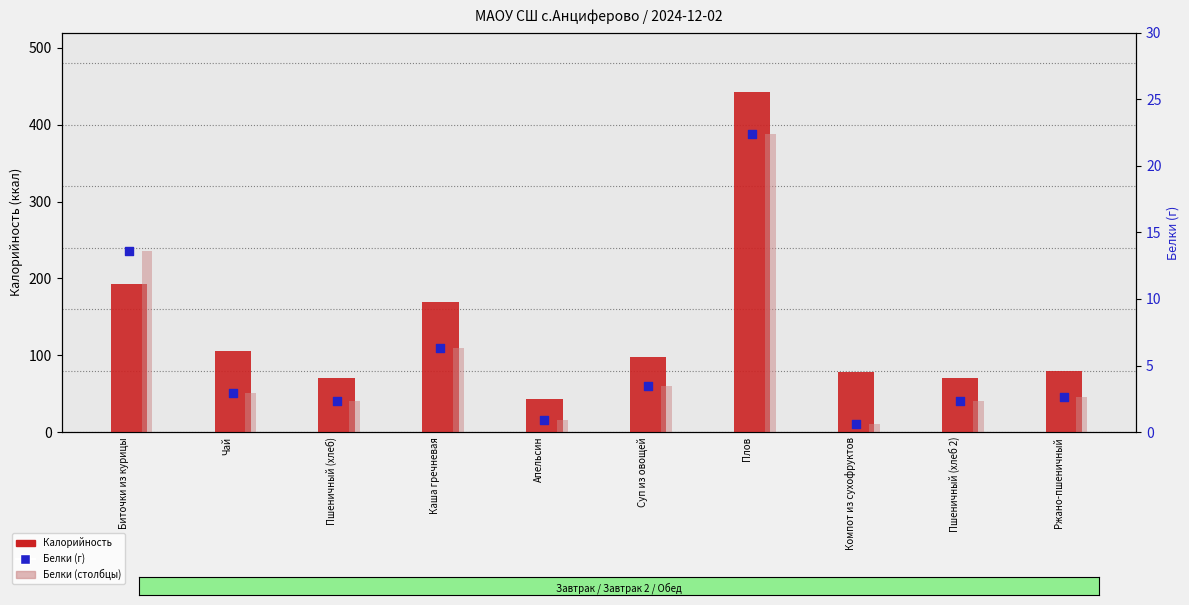

Which series has the largest total across all categories?

Калорийность